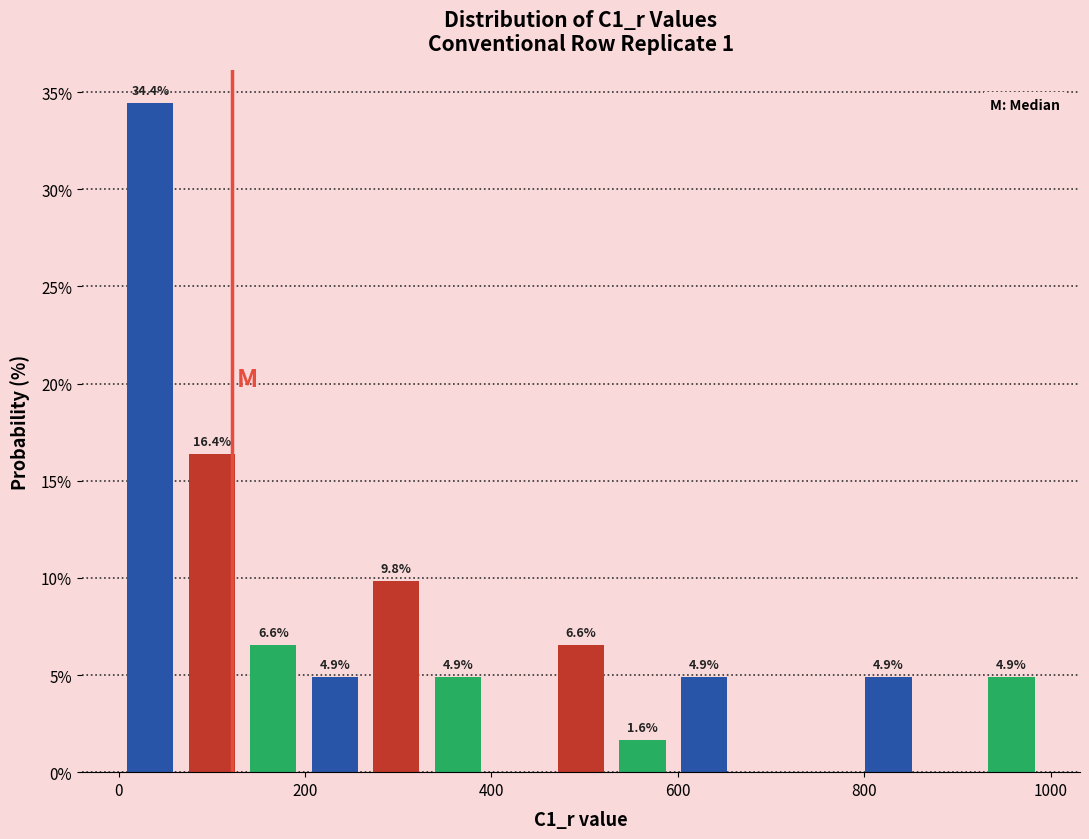

Read against the x-axis, roughly where is the centre of the tallest bar?

40